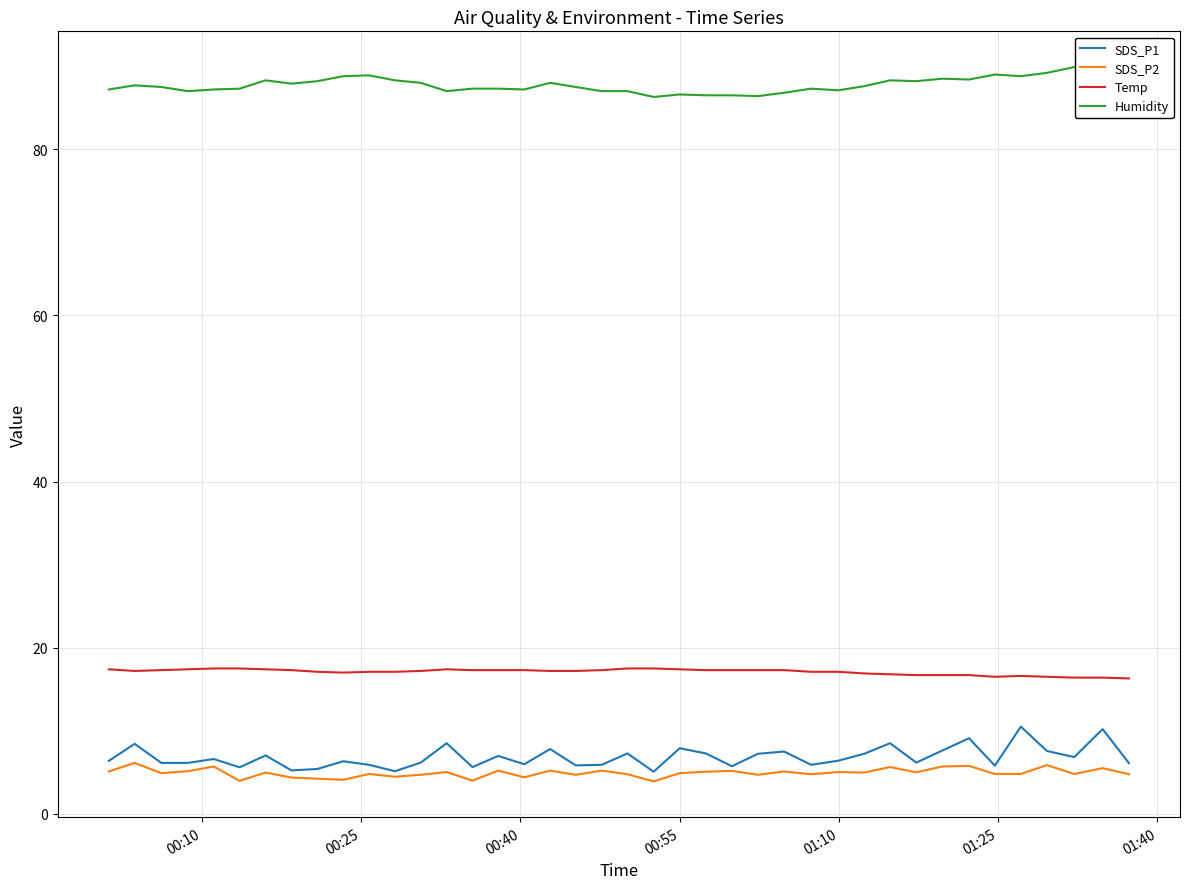

Which series has the largest range (max minus min)?

SDS_P1